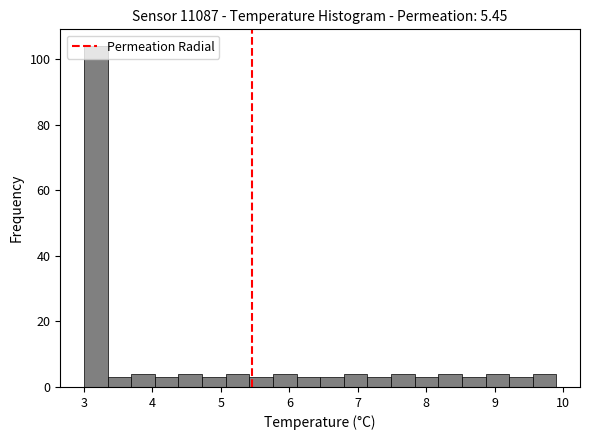

Read against the x-axis, roughly where is the centre of the tallest bar?

3.2